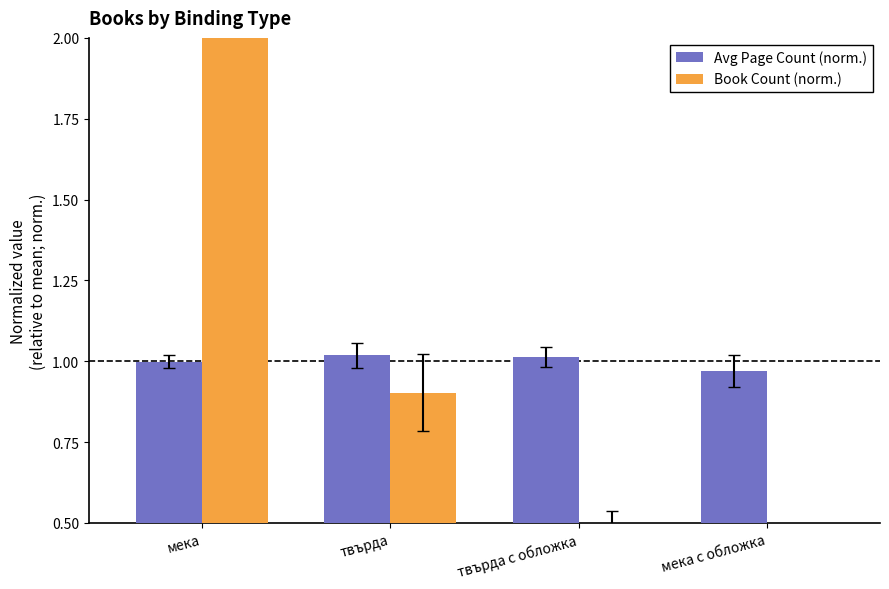

What is the value of the Book Count (norm.) bar at the 3rd from the left?

0.4